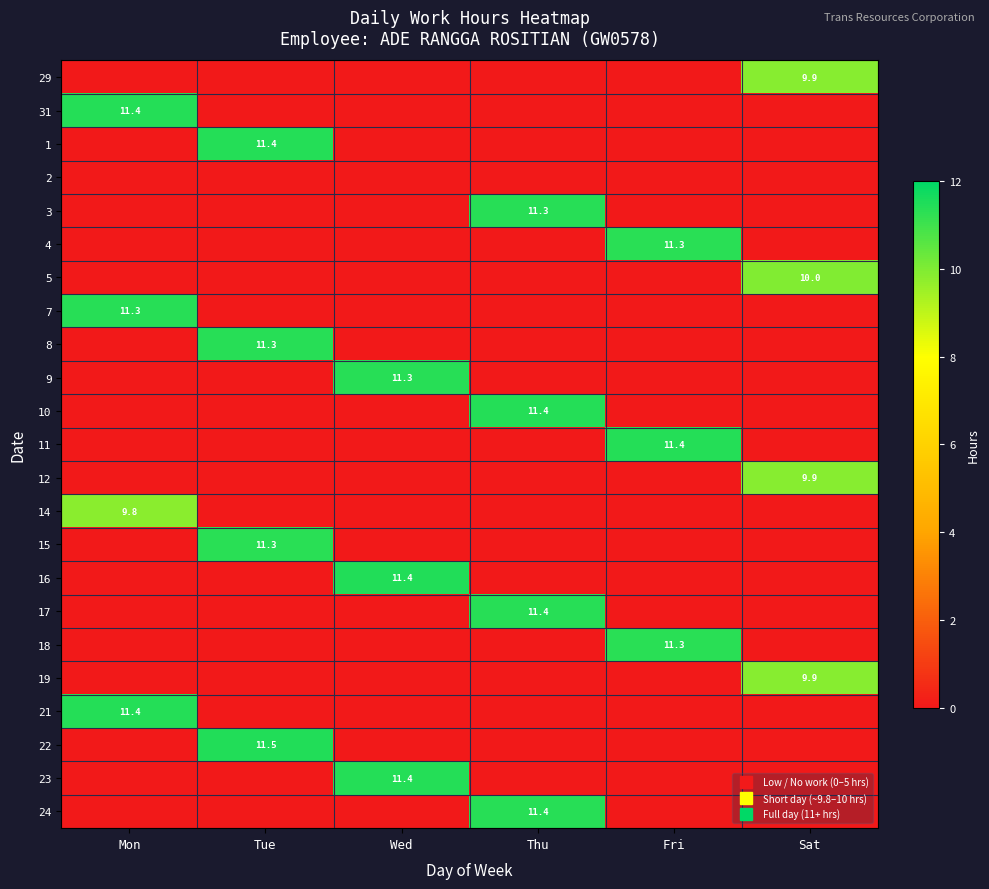

The 2 series shows 0.0 at Tue. True or false?

True